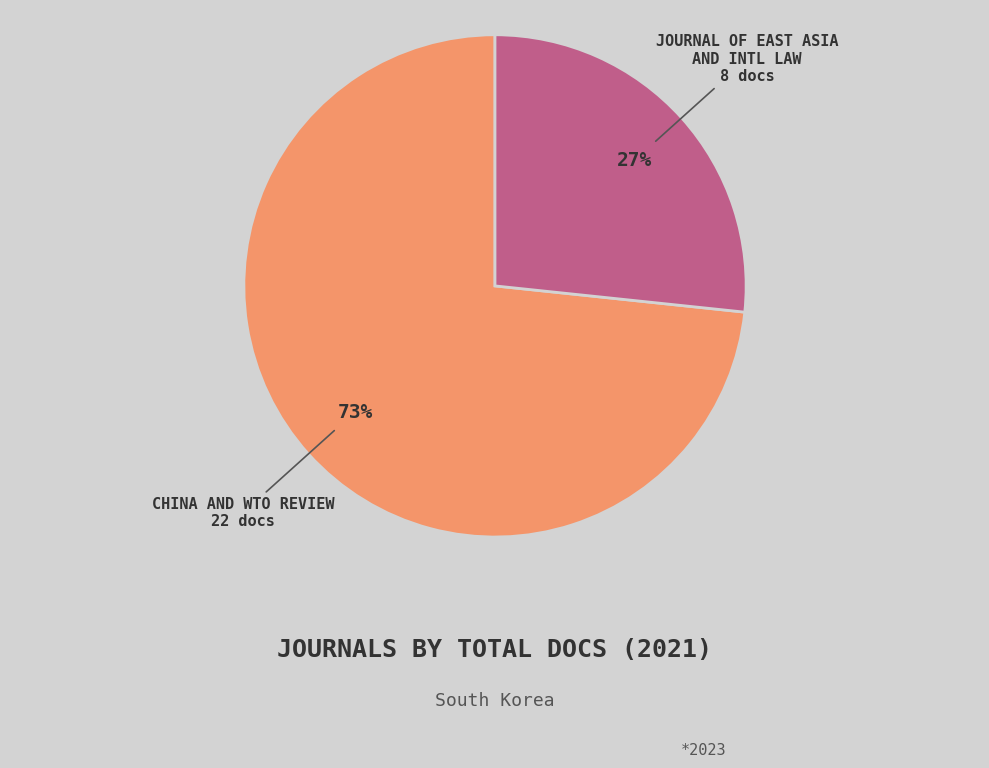

Is there any slice that represents more than half of the pie?

Yes